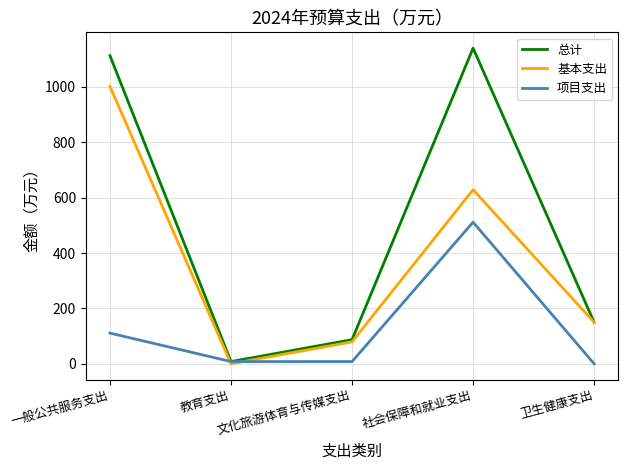

The 基本支出 series shows 79.2 at 文化旅游体育与传媒支出. True or false?

True